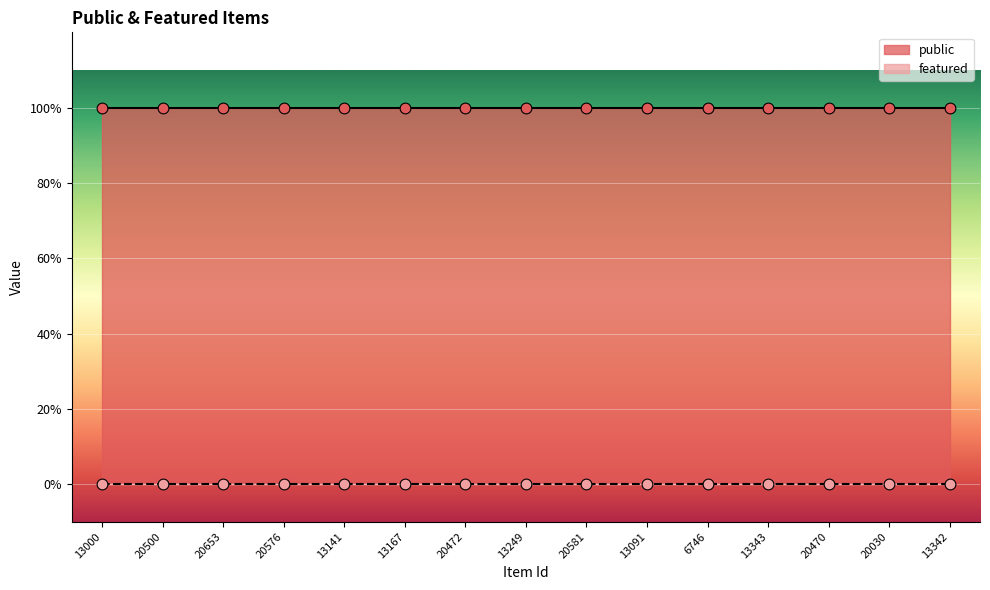

What are all the series names shown in the legend?

public, featured